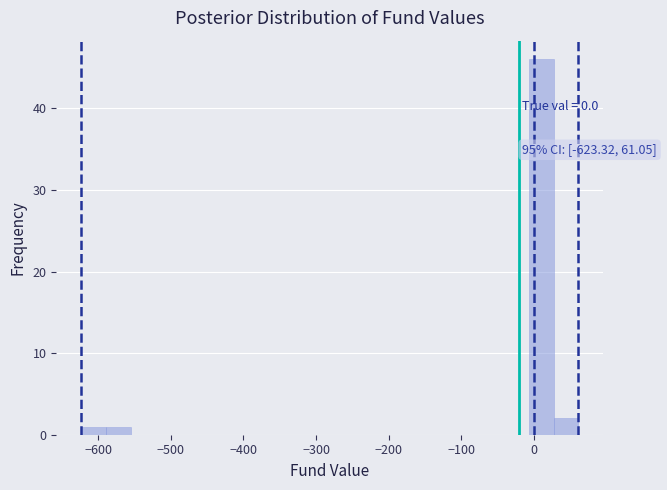

Around what value on the x-axis is the tallest bar? Give the approximate position of its centre, as read against the axis.

10